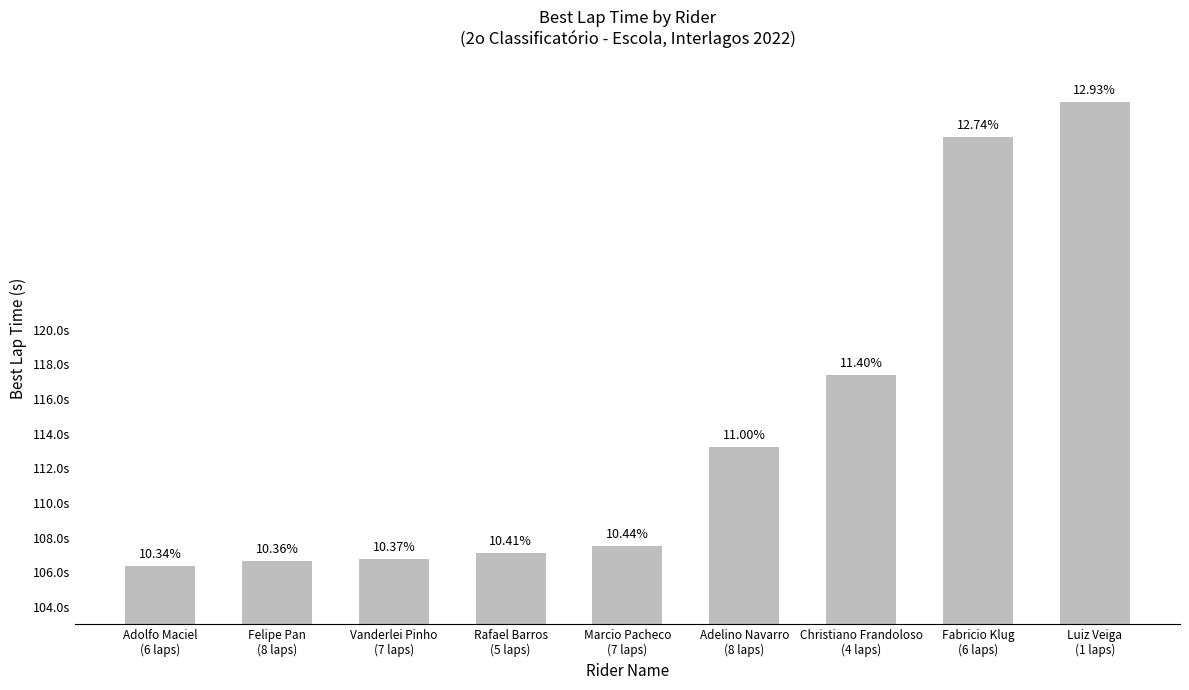

Reading left to right, transcribe all the data shown in this chart.

106.4	106.6	106.8	107.1	107.5	113.2	117.4	131.1	133.1